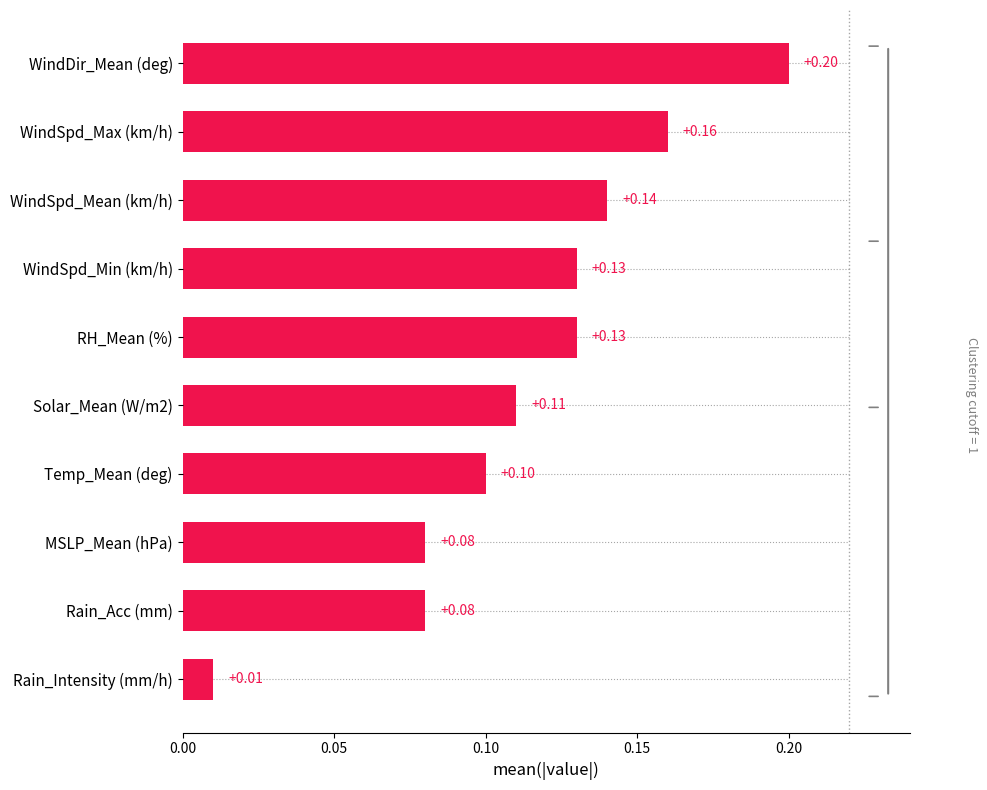

At which label is the value closest to 0?

Rain_Intensity (mm/h)